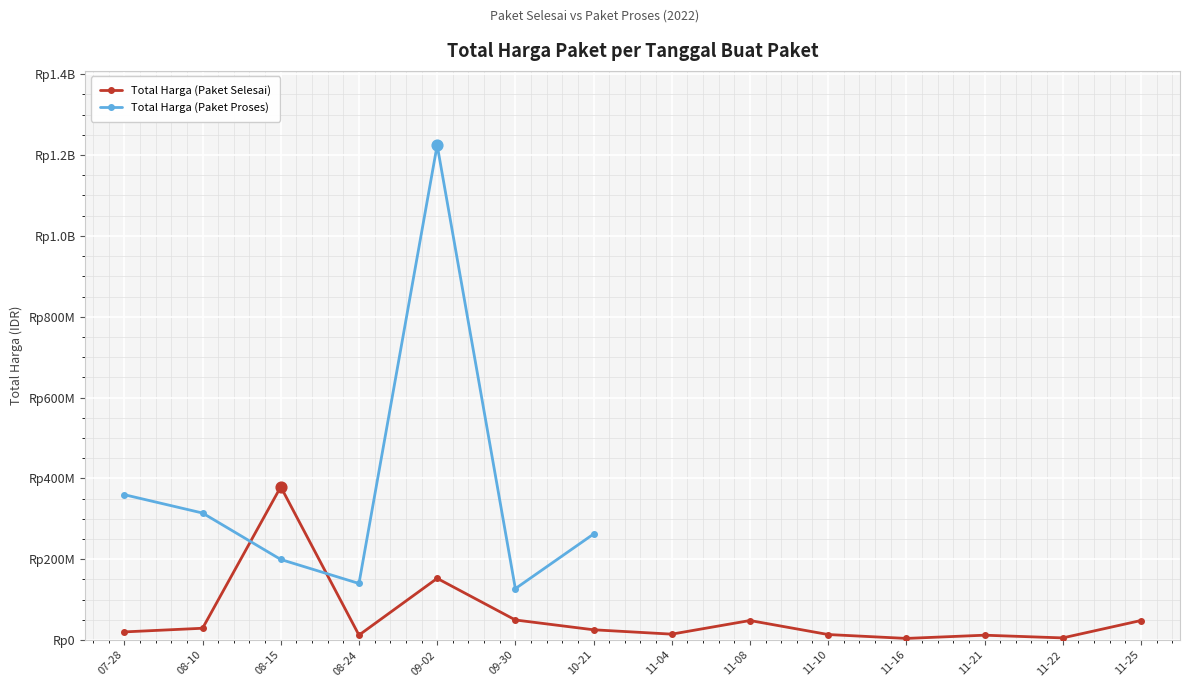

At how many categories does at least one series exceed 23396645?

9